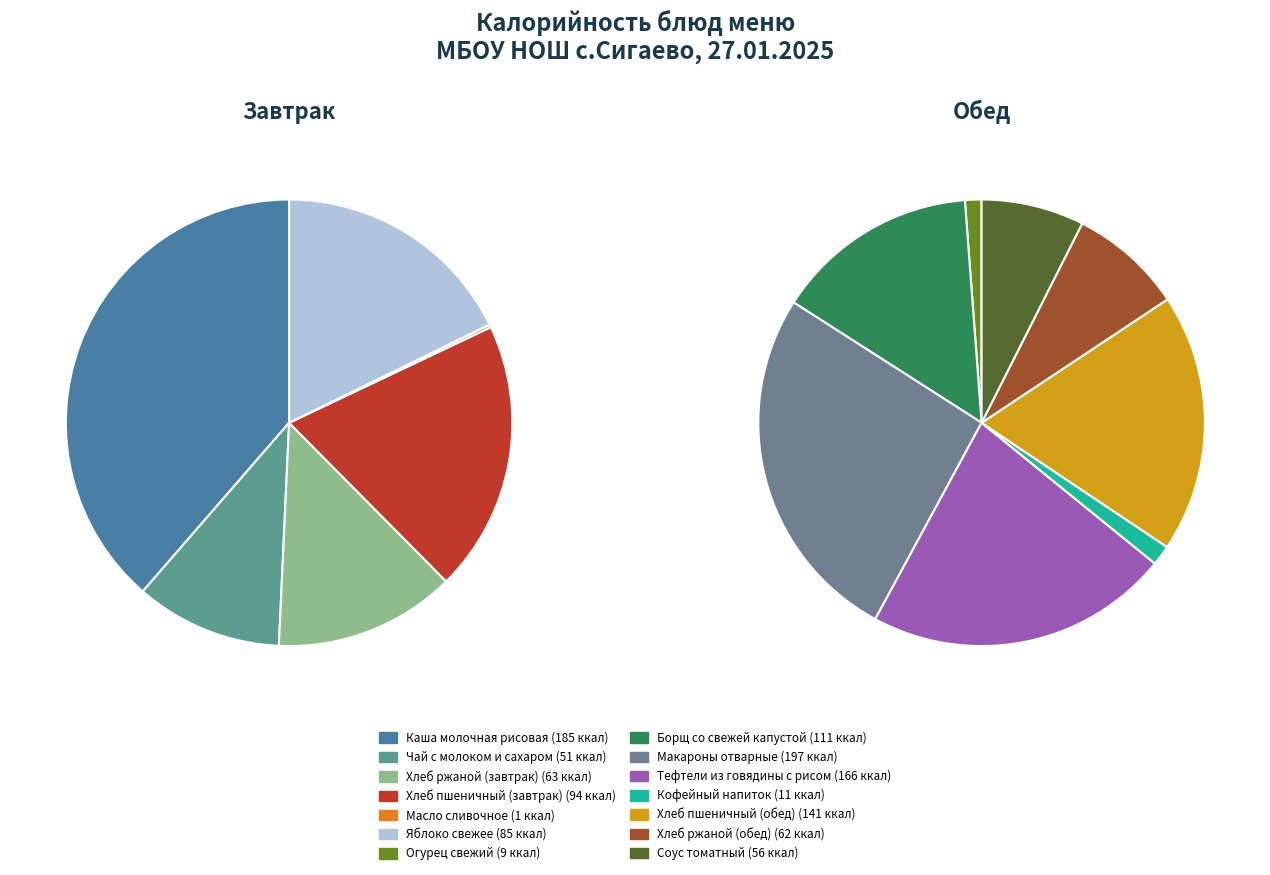

Approximately how many times larger is the value at Хлеб ржаной (обед) compared to Яблоко свежее?

0.7